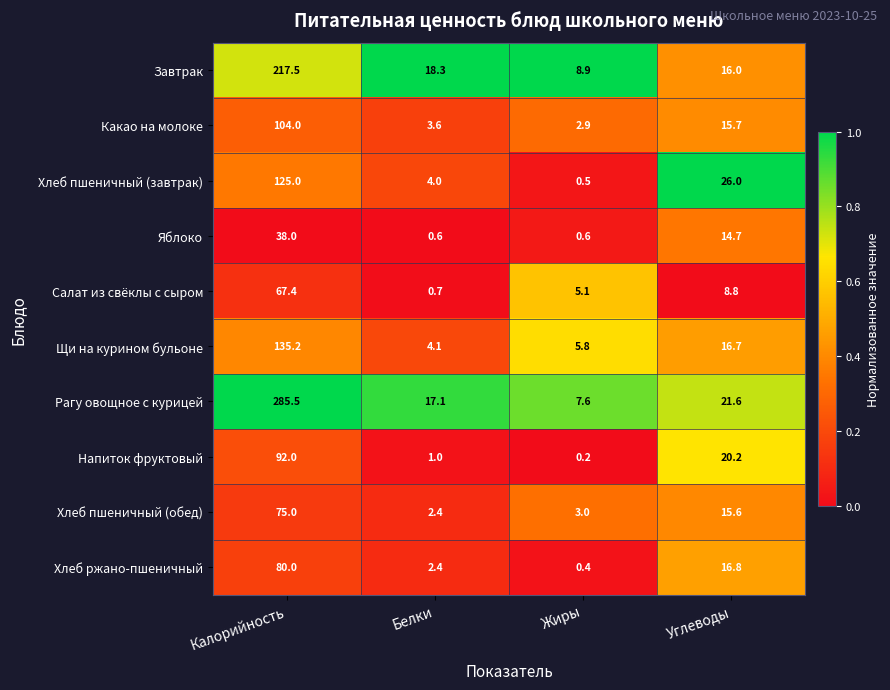

The value of Хлеб пшеничный (завтрак) at Углеводы is 26.0. True or false?

True